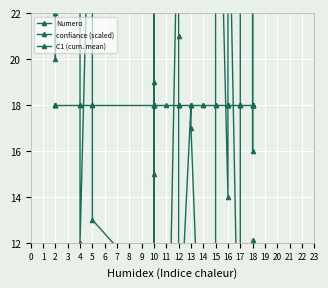

True or false: Numero has a value of 19.0 at 10.

True